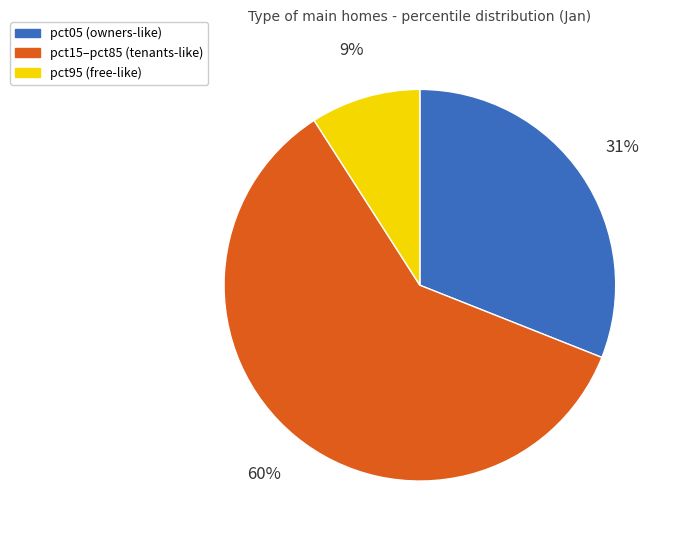

To the nearest percent, what is the average slice percentage?

33%